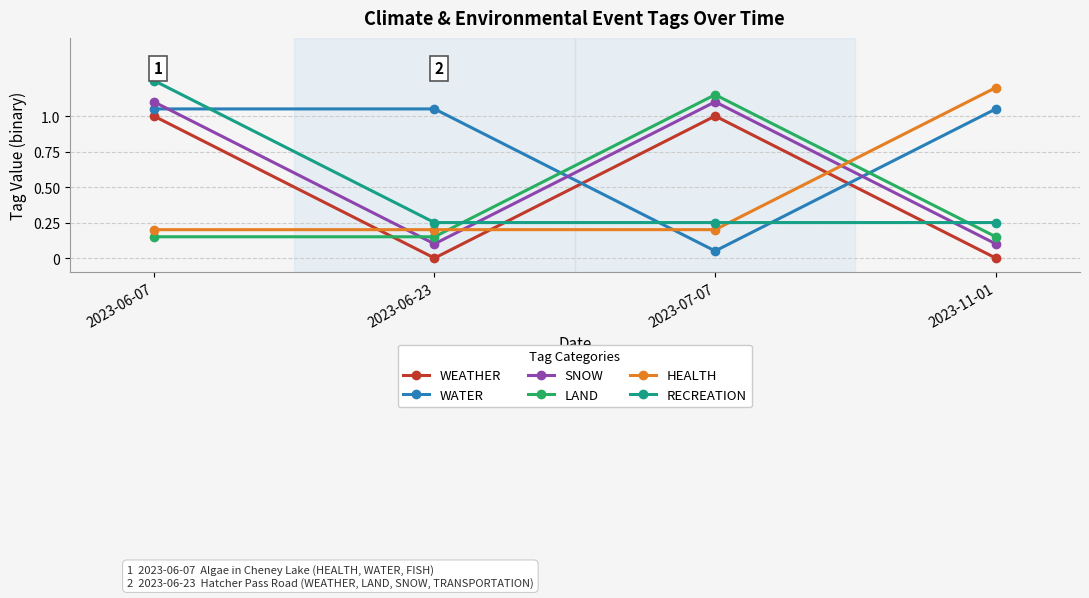

How many interior local valleys does the WATER series have?

1